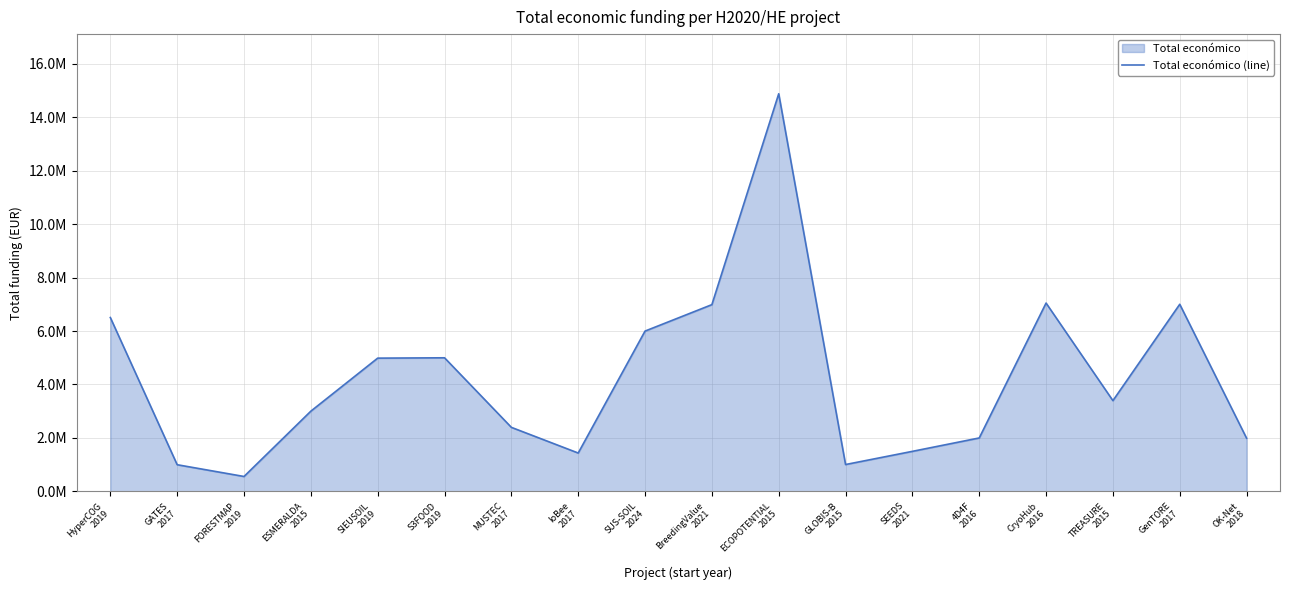

List the labels in order of value, largest first.

ECOPOTENTIAL
2015, CryoHub
2016, GenTORE
2017, BreedingValue
2021, HyperCOG
2019, SUS-SOIL
2024, S3FOOD
2019, SIEUSOIL
2019, TREASURE
2015, ESMERALDA
2015, MUSTEC
2017, 4D4F
2016, OK-Net
2018, SEEDS
2021, IoBee
2017, GLOBIS-B
2015, GATES
2017, FORESTMAP
2019